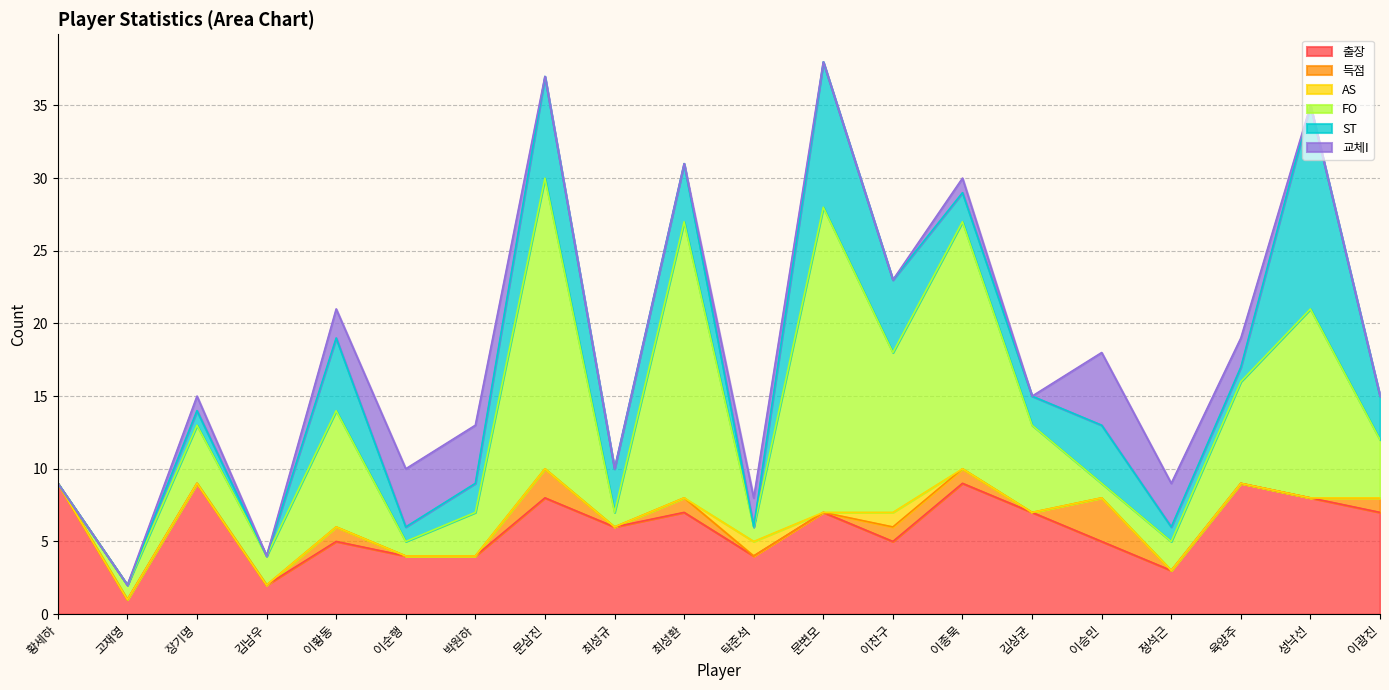

Which series has the largest total across all categories?

FO